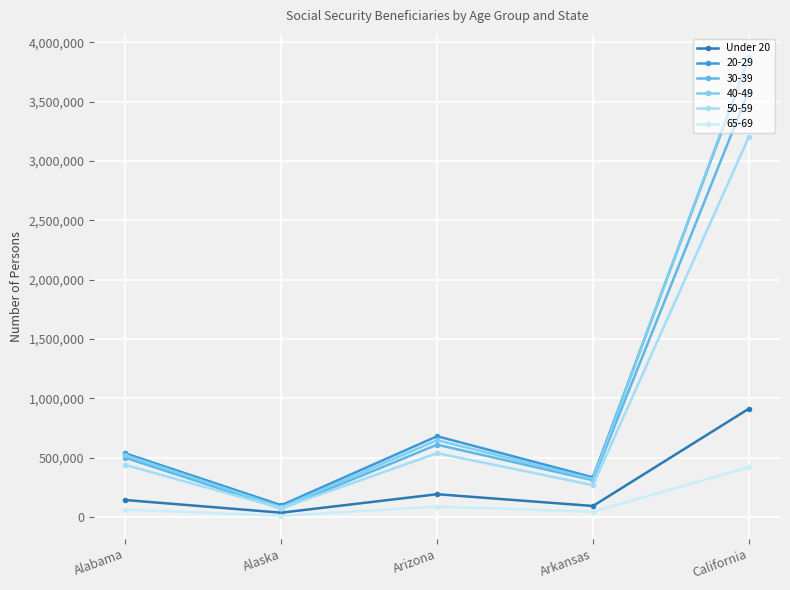

How many series are shown in this chart?

6